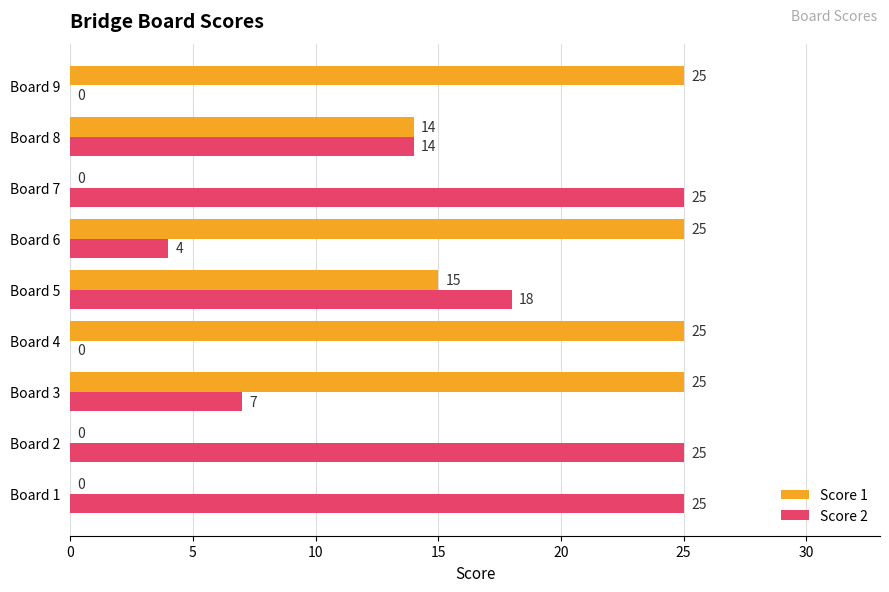

How many positive values does the Score 2 series have?

7